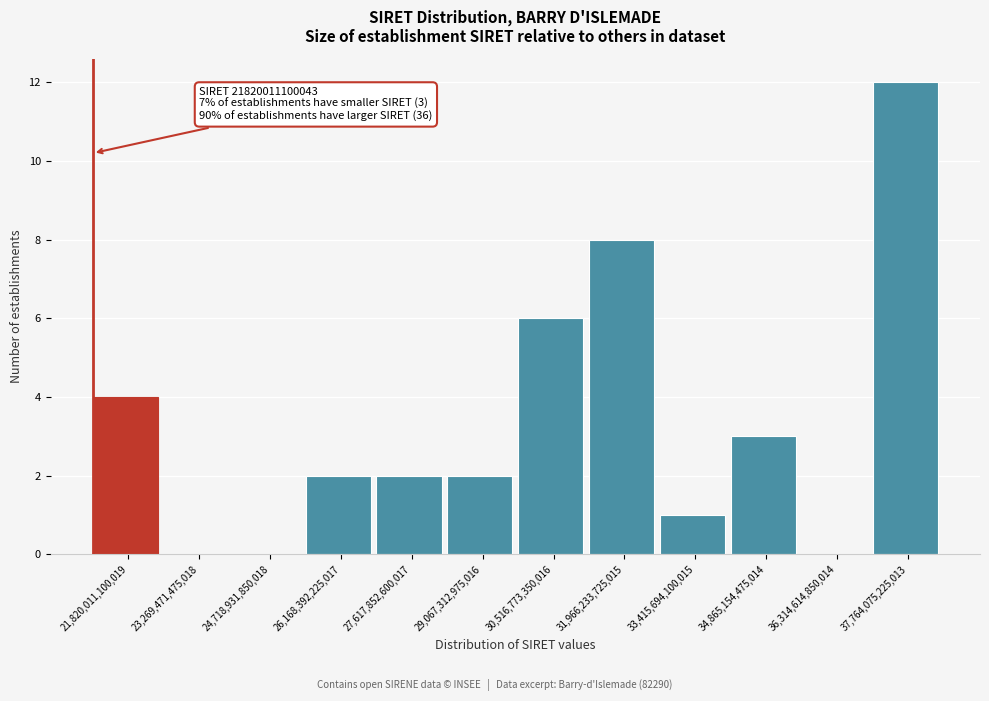

Reading left to right, what are all the values shown in this chart?

21,820,011,100,019=4	23,269,471,475,018=0	24,718,931,850,018=0	26,168,392,225,017=2	27,617,852,600,017=2	29,067,312,975,016=2	30,516,773,350,016=6	31,966,233,725,015=8	33,415,694,100,015=1	34,865,154,475,014=3	36,314,614,850,014=0	37,764,075,225,013=12